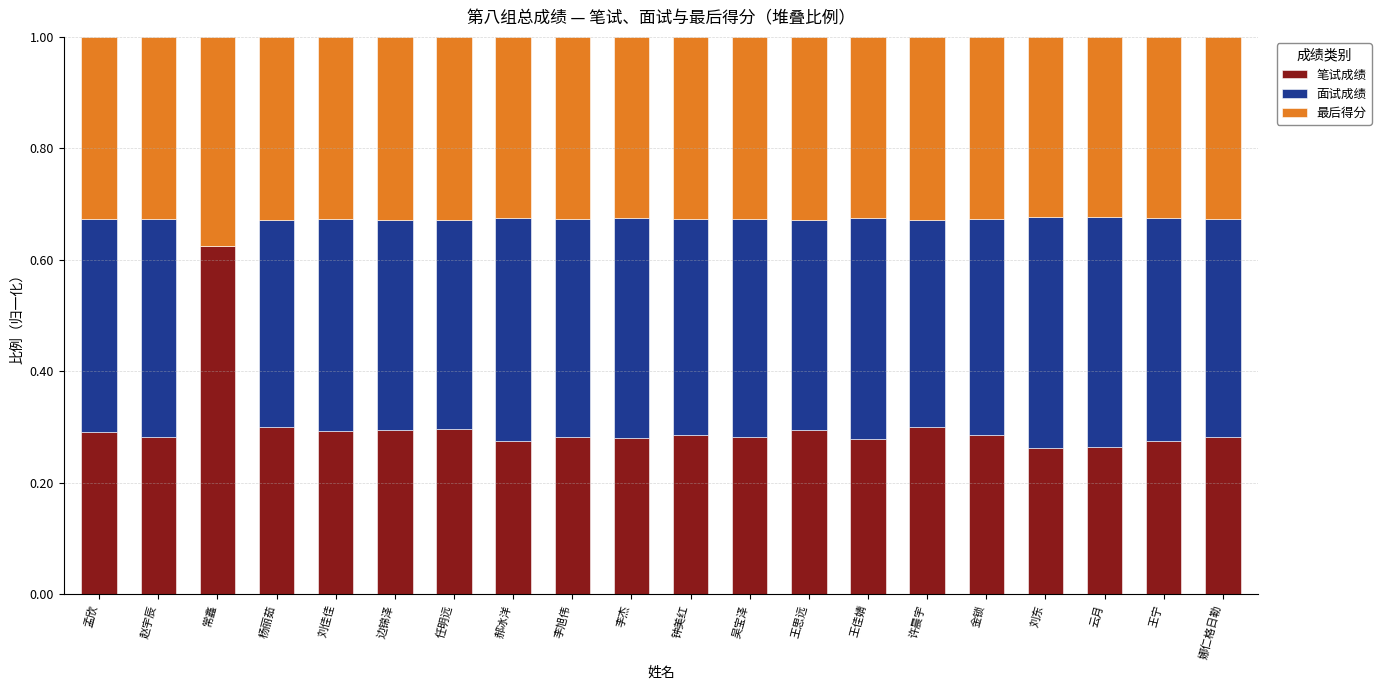

What is the total value across all series at 边锦泽?

1.0